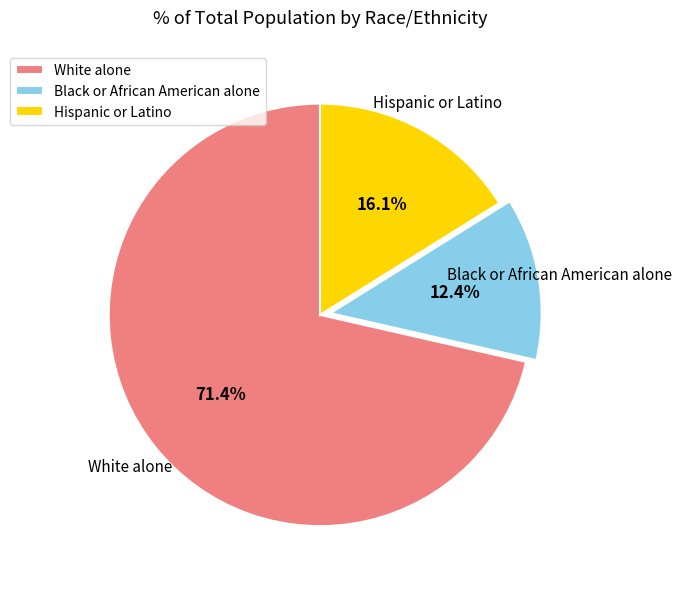

How many slices are in this pie chart?

3